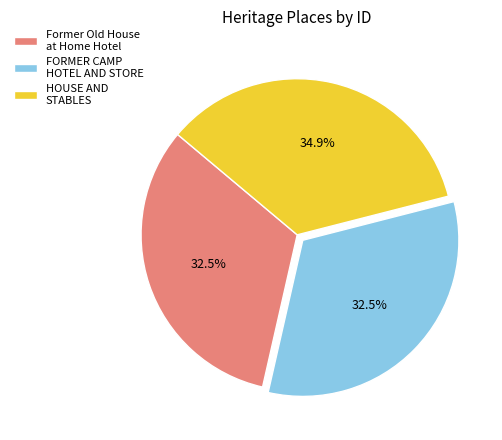

Combined, what portion of the pie is HOUSE AND STABLES and FORMER CAMP HOTEL AND STORE?

67.5%